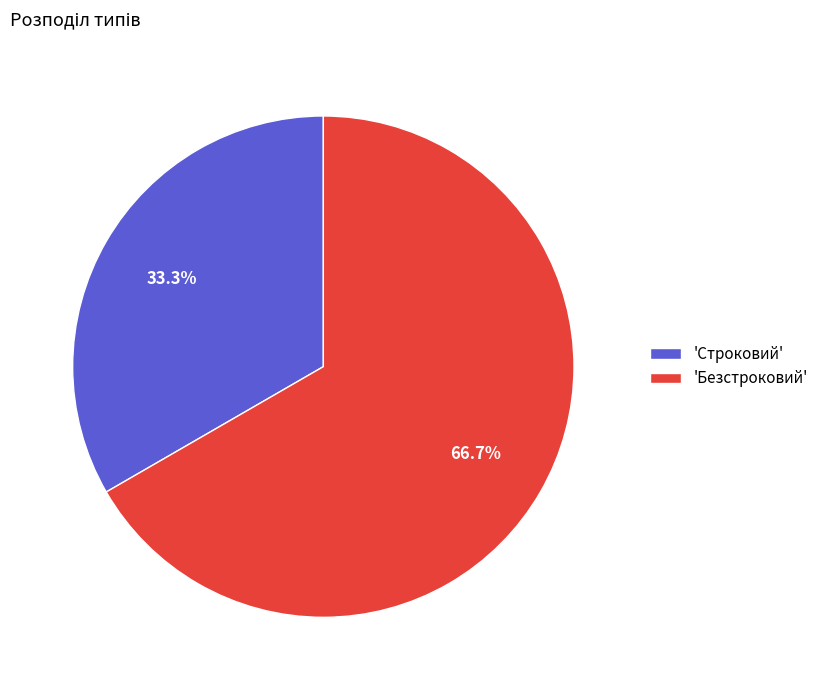

Between 'Строковий' and 'Безстроковий', which is larger?

'Безстроковий'